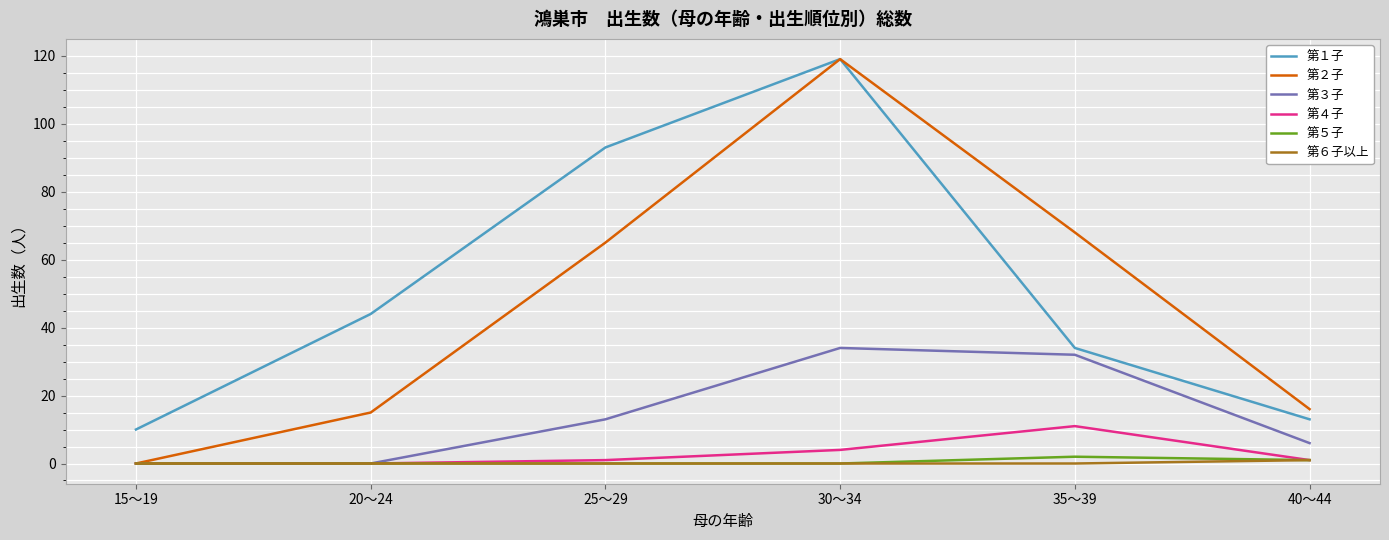

At which category does 第２子 reach its first local peak?

30～34